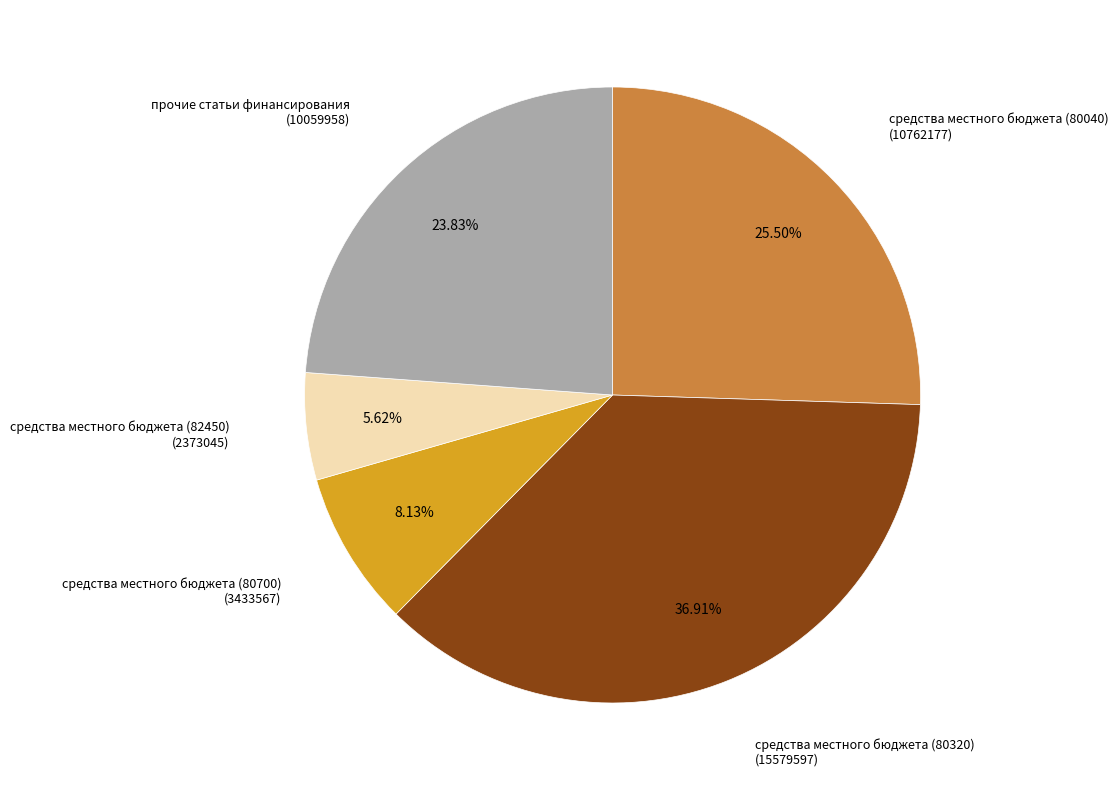

Is there any slice that represents more than half of the pie?

No